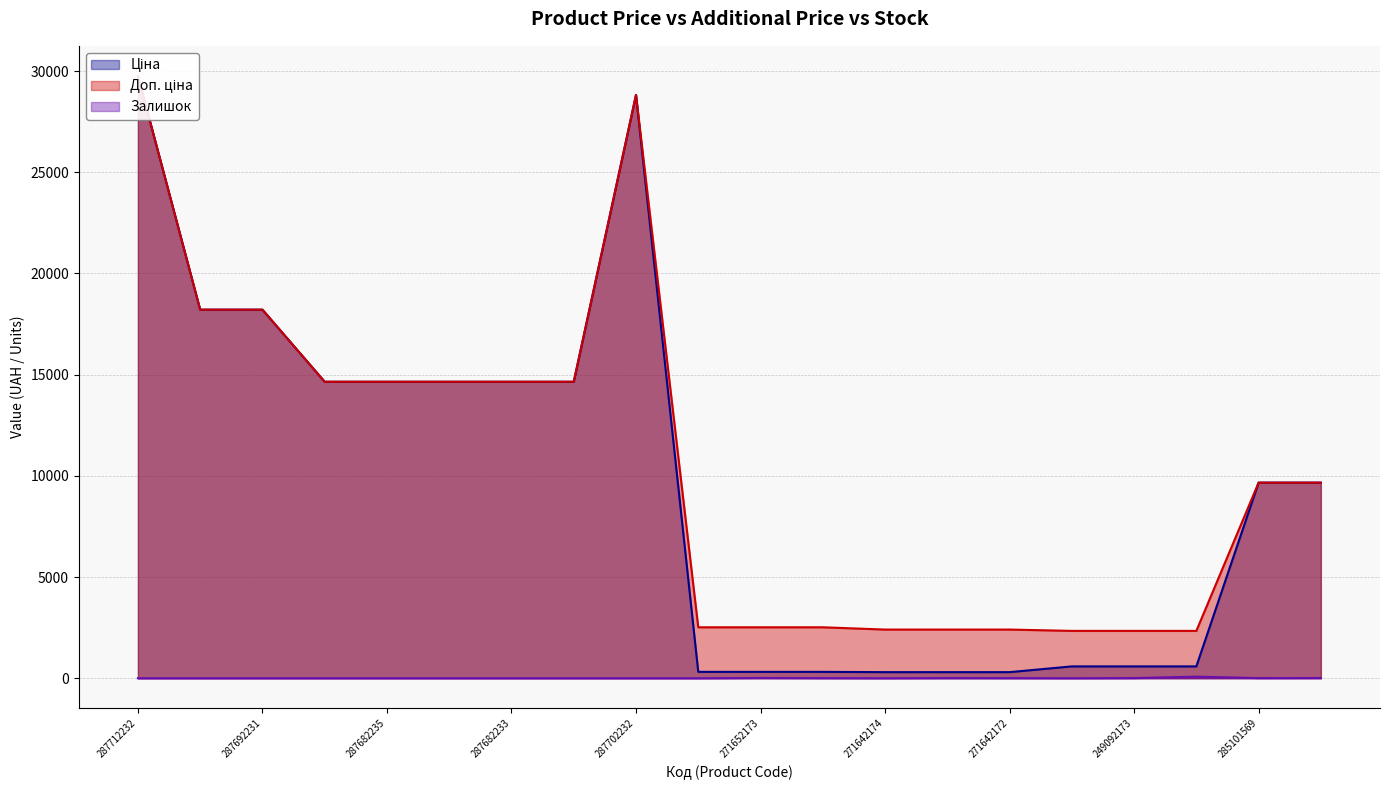

What is the difference between the maximum and minimum values in the Залишок series?

78